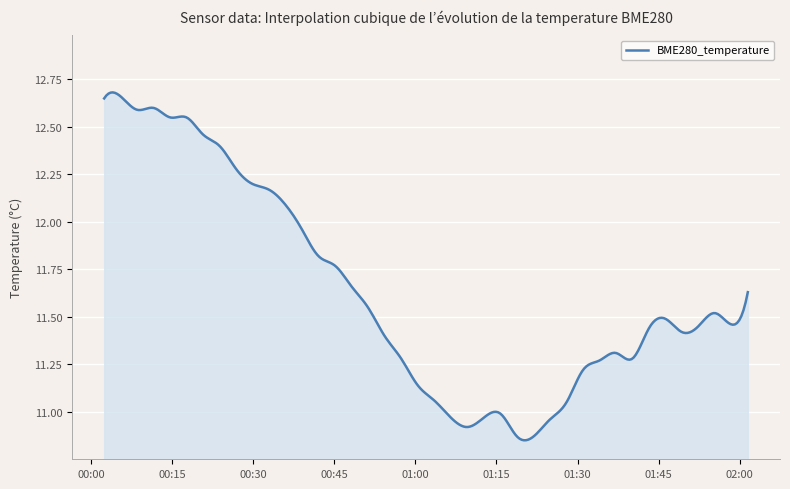

What is the difference between the maximum and second lowest values?

1.8